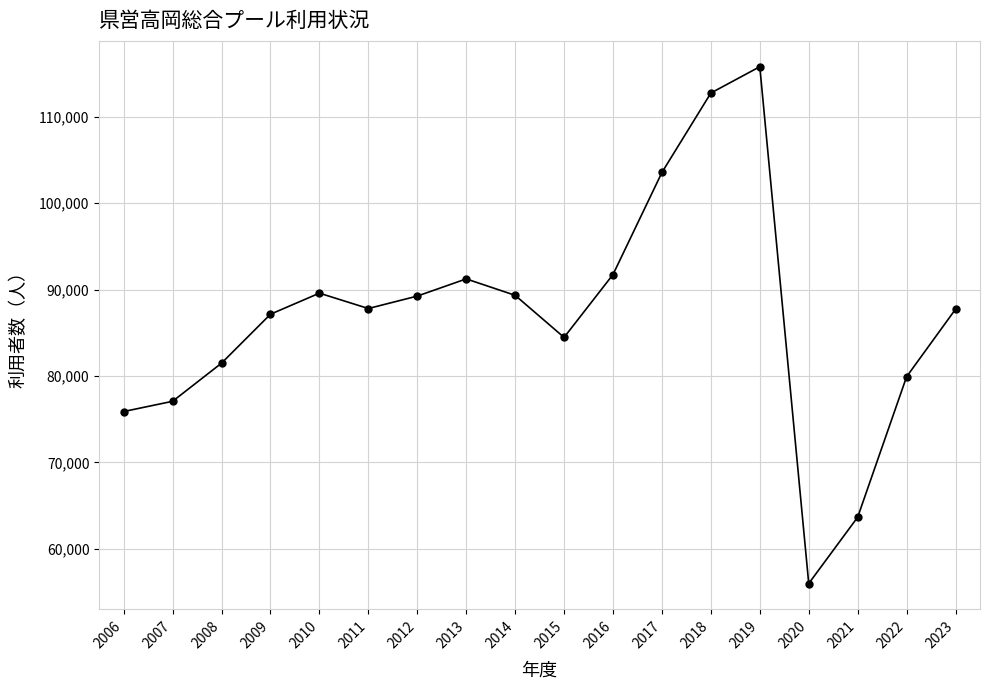

Is it true that the value at 2006 is 75886?

True